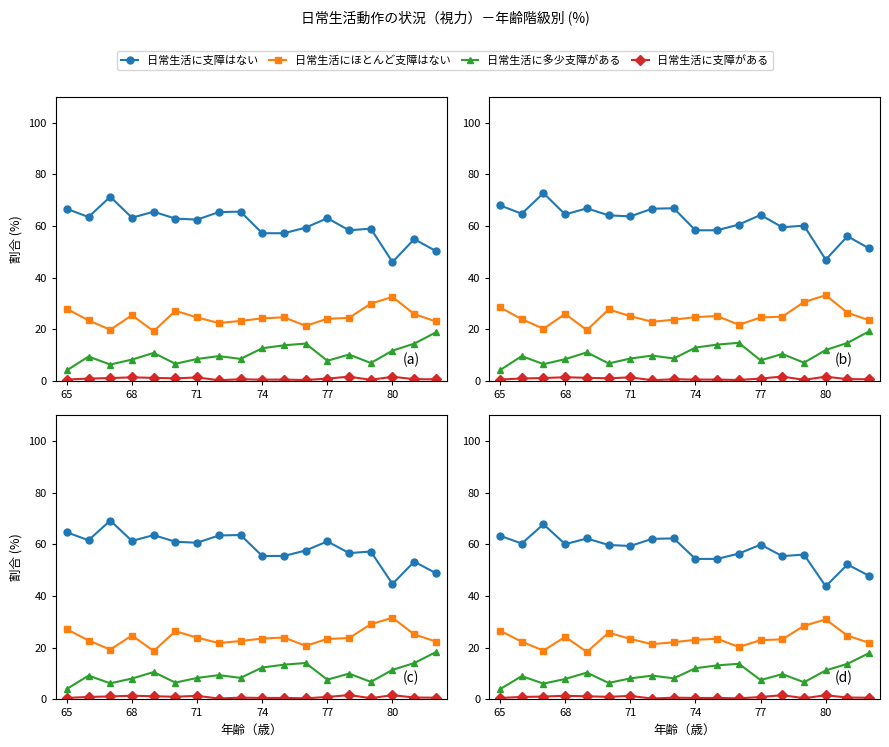

What position from the right is 10?

8